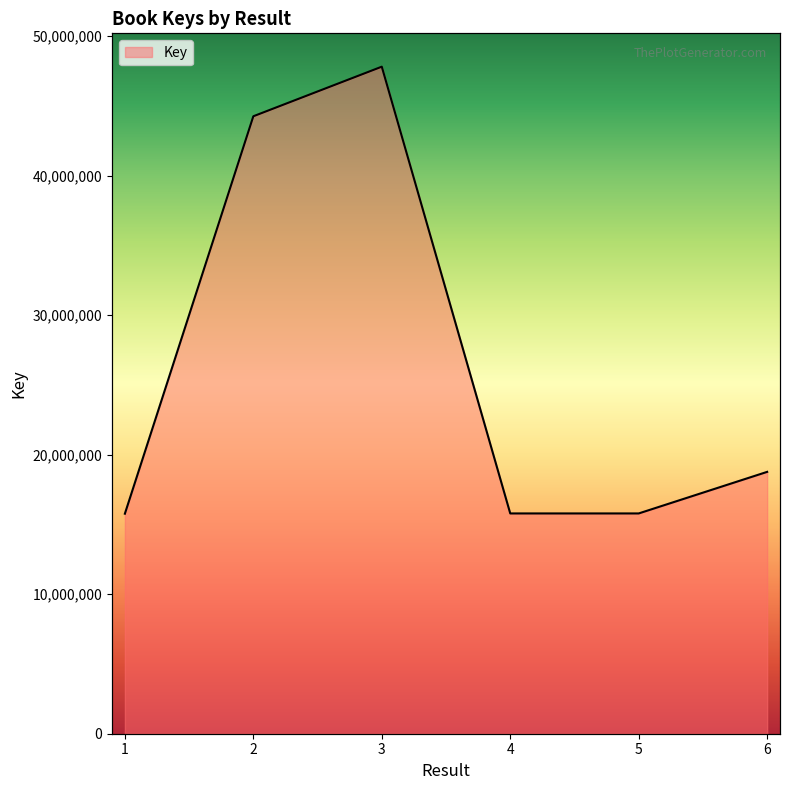

What is the ratio of the value at 6 to the value at 4?

1.2